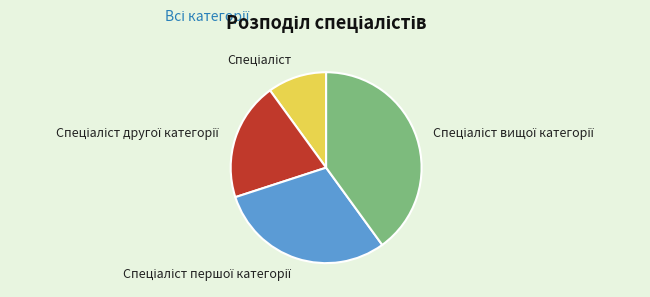

Is there a majority slice in this chart?

No